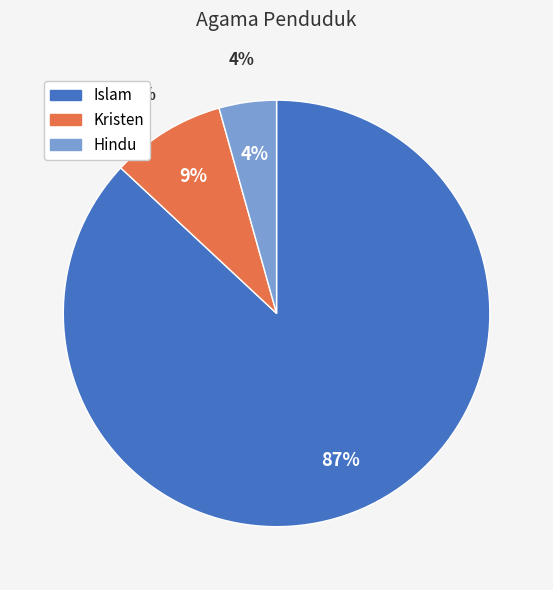

Which category has the smallest portion of the pie?

Hindu